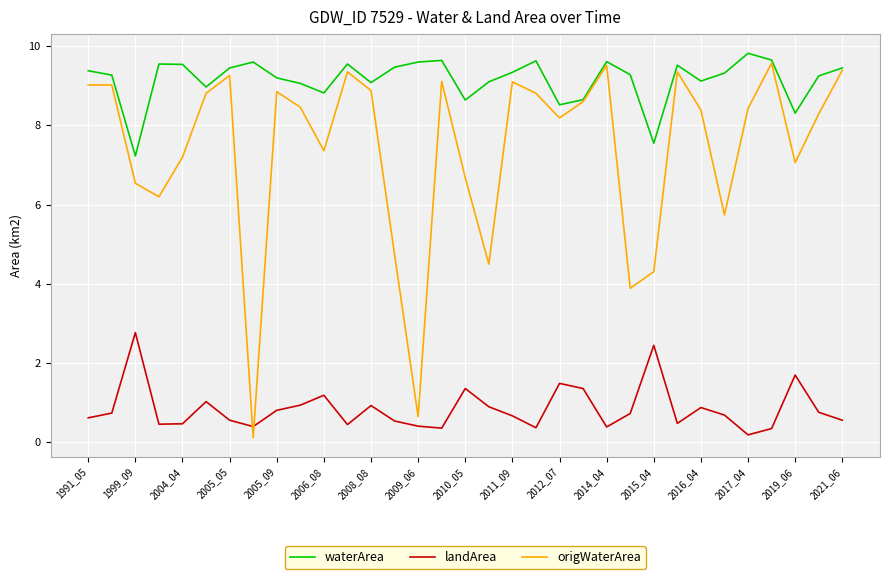

What is the highest value of the landArea series?

2.8